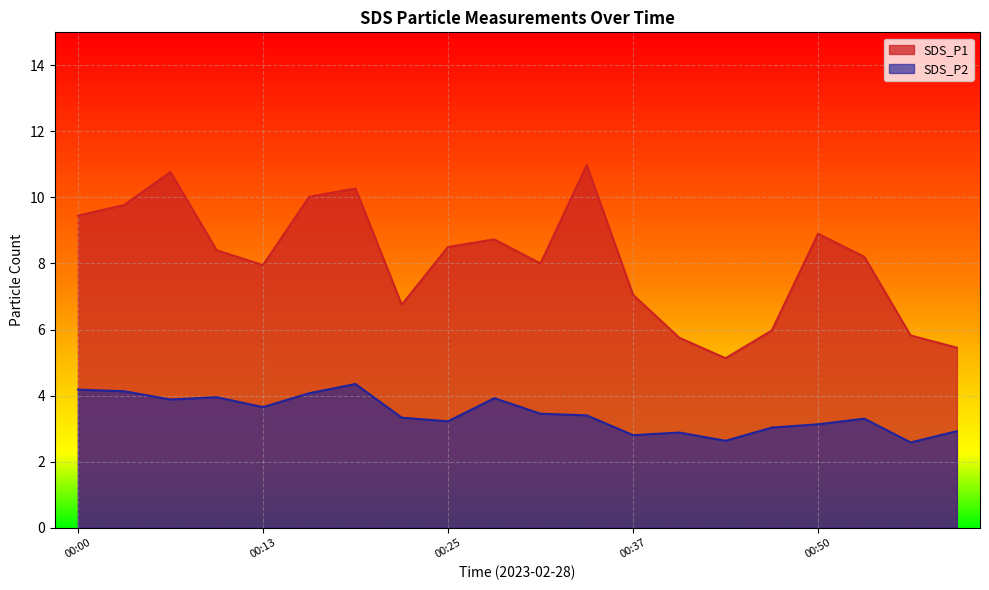

Between 00:25 and 00:22, which is larger?

00:25